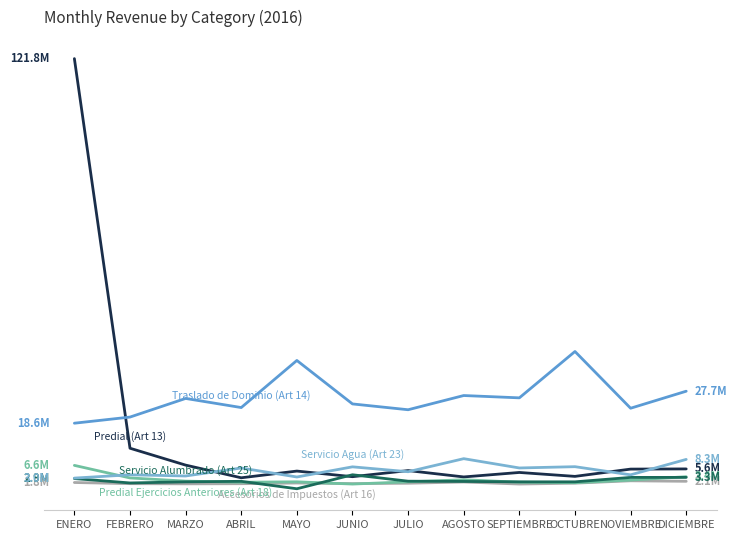

Does the chart have visible grid lines?

No